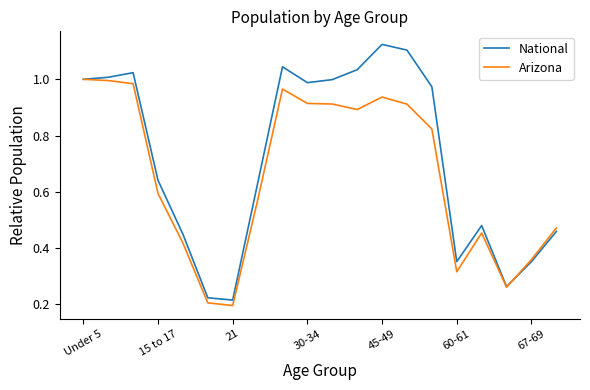

Which series has the largest total across all categories?

National